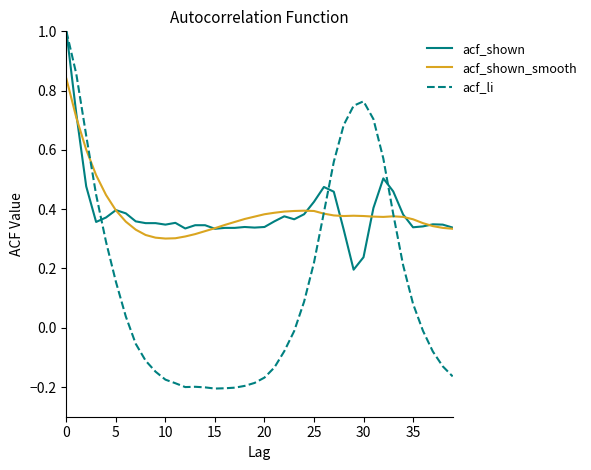

Count the number of categories in the chart.

40